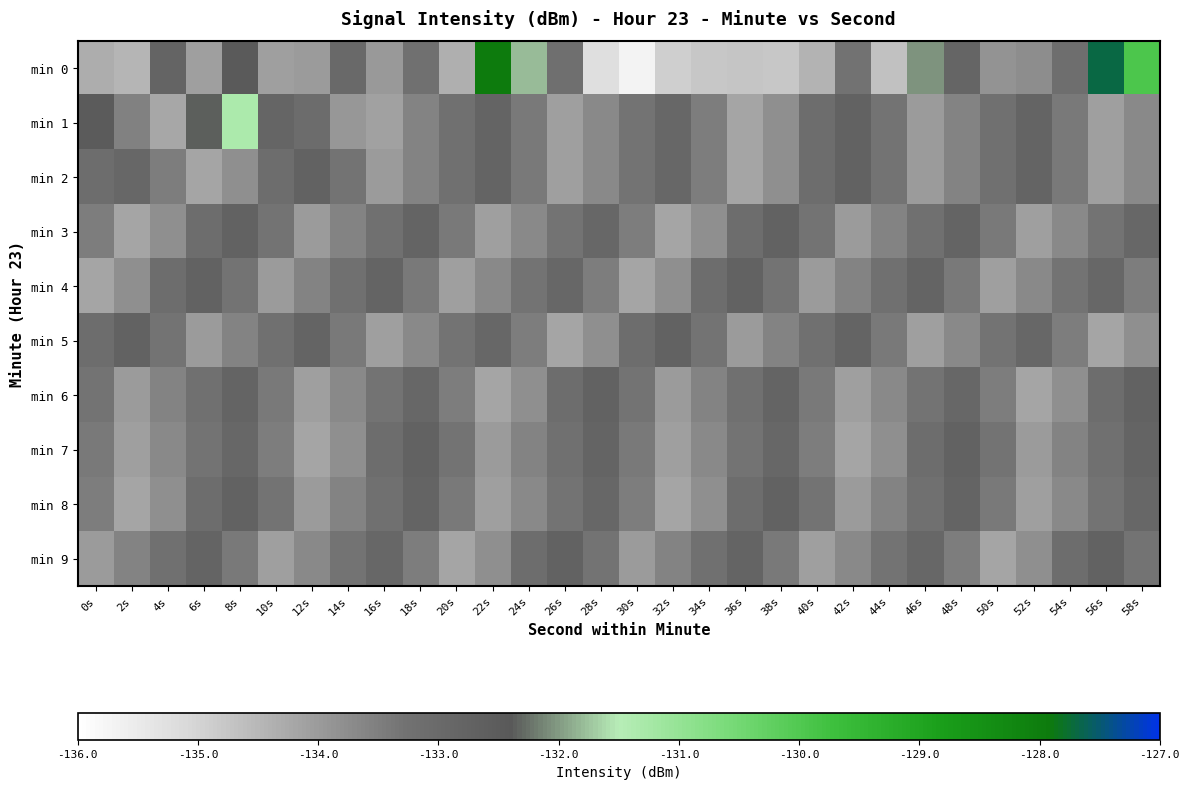

Rank the series by their maximum value, from lowest to highest.

min 2, min 3, min 4, min 5, min 6, min 7, min 8, min 9, min 1, min 0